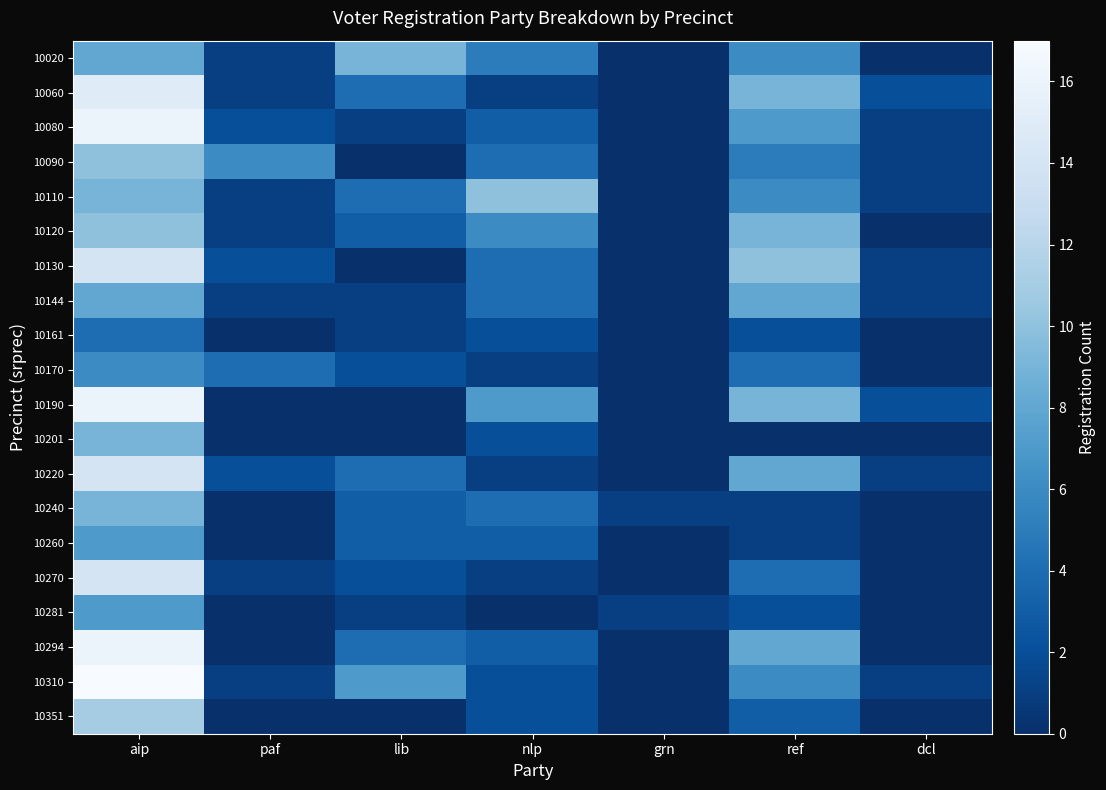

Which series has the widest spread of values?

10310